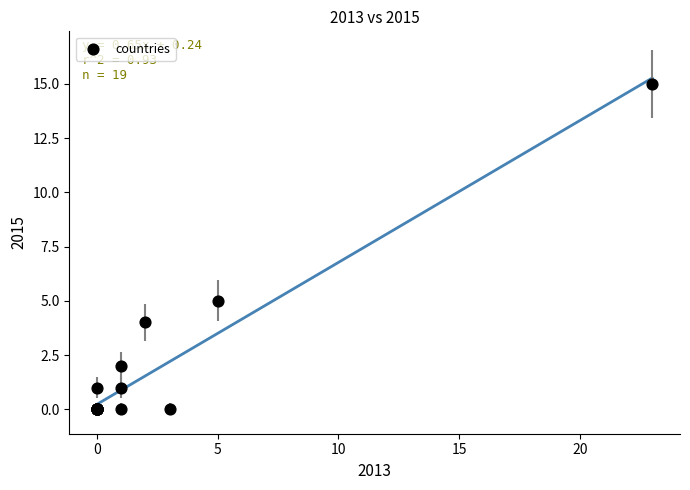

What Y value in the scatter plot is closest to 7?

5